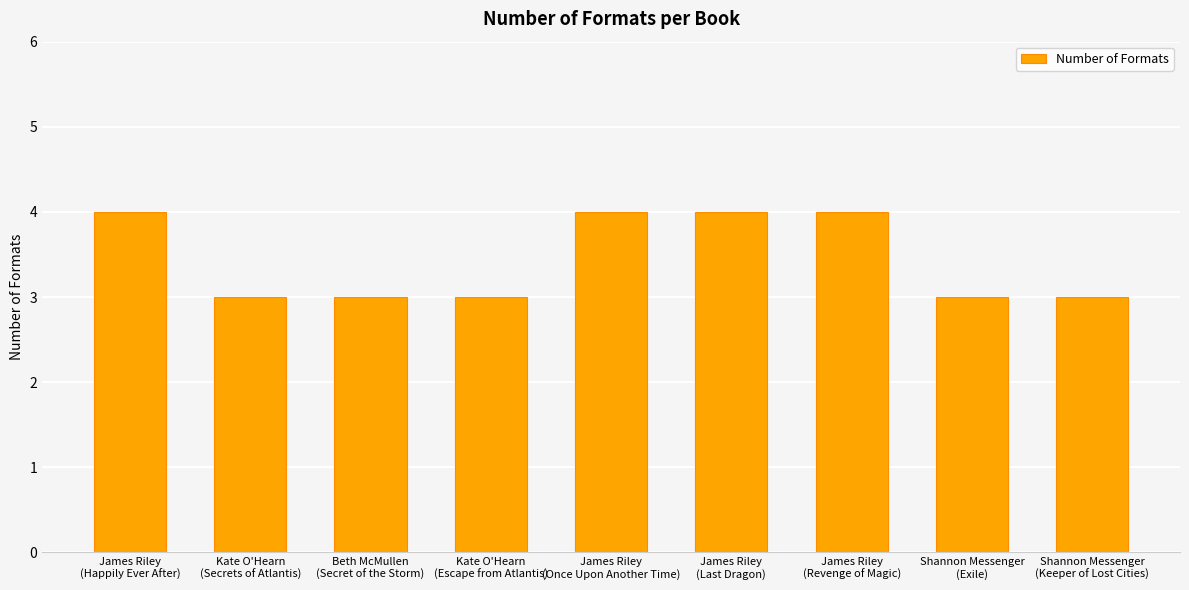

What is the smallest value displayed?

3